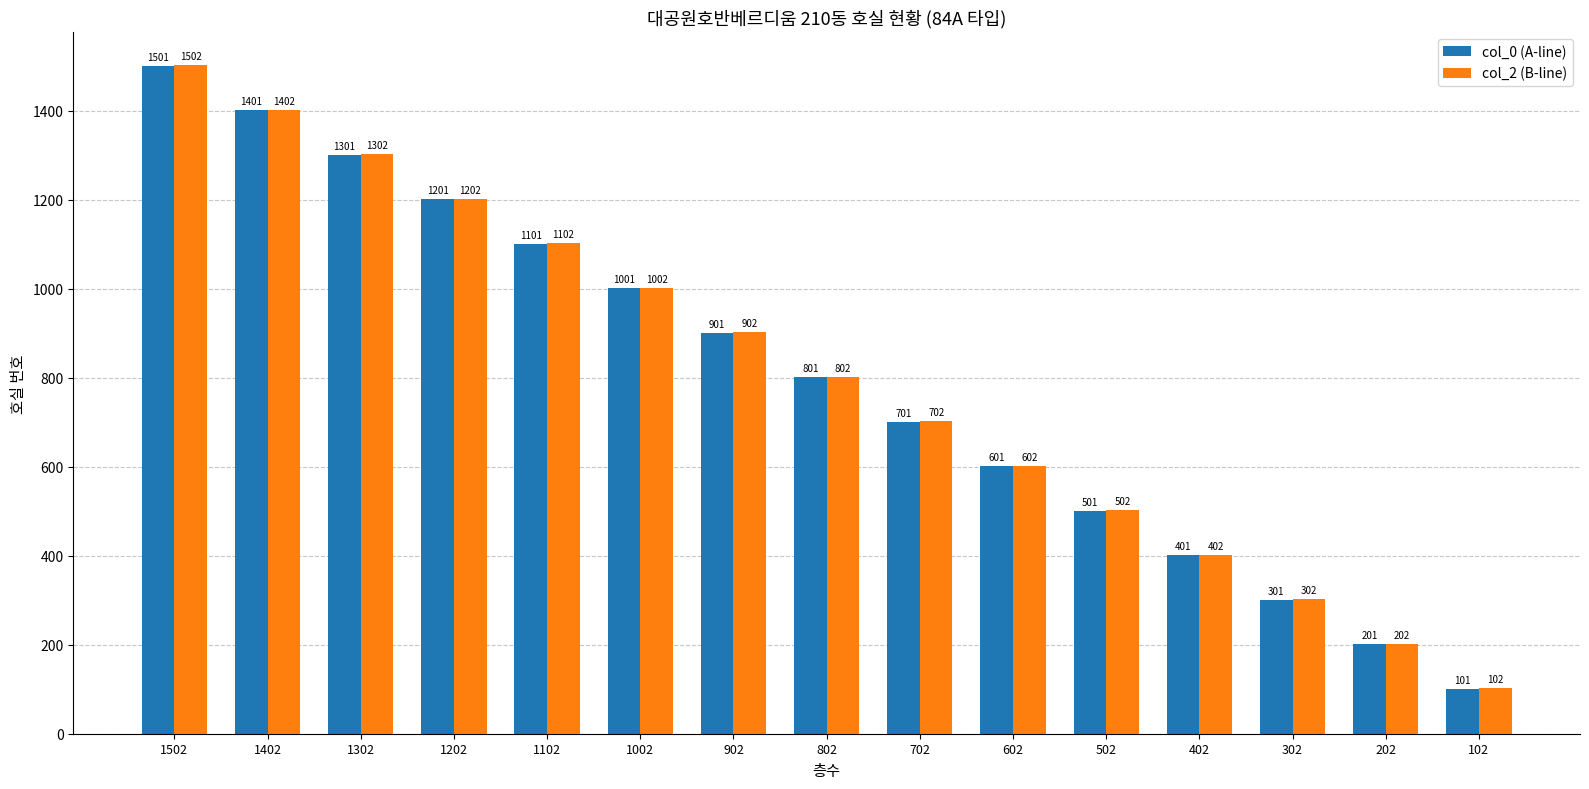

Reading left to right, list all the values displayed in this chart.

col_0 (A-line): 1501	1401	1301	1201	1101	1001	901	801	701	601	501	401	301	201	101
col_2 (B-line): 1502	1402	1302	1202	1102	1002	902	802	702	602	502	402	302	202	102